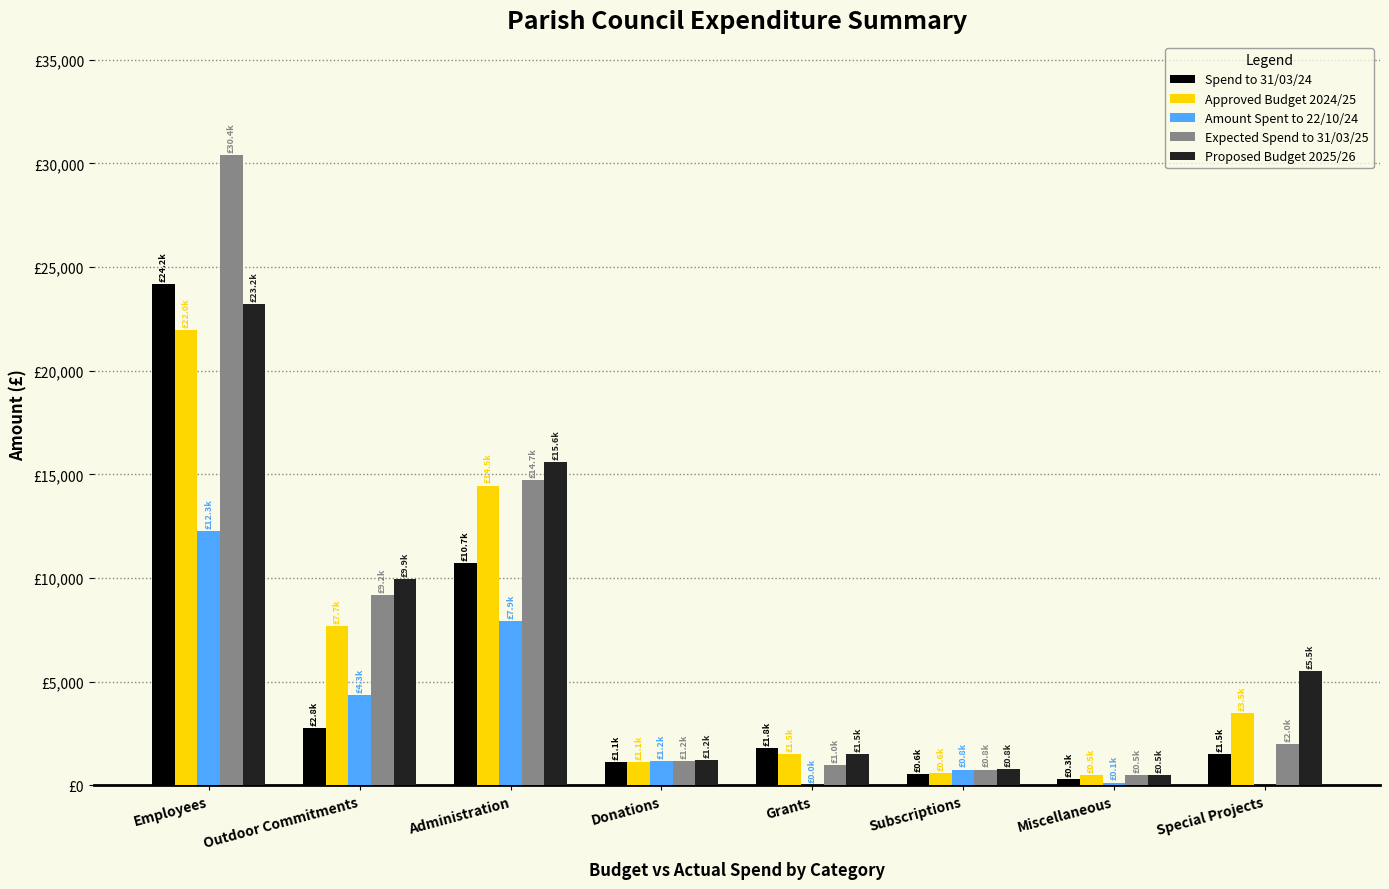

What is the label of the 4th bar from the left?

Donations